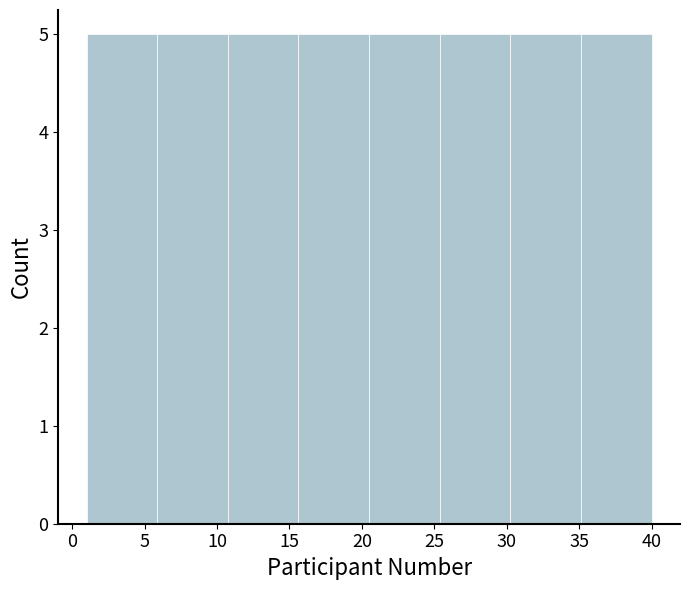

Reading left to right, list every bar in this chart as the range it spans on the x-axis followed by its height. Neither the bar edges nor the heights are printed on the chart, so give them approximately, as read against the axes.

1.0 to 6.0: 5
6.0 to 11.0: 5
11.0 to 15.5: 5
15.5 to 20.5: 5
20.5 to 25.5: 5
25.5 to 30.5: 5
30.5 to 35.0: 5
35.0 to 40.0: 5